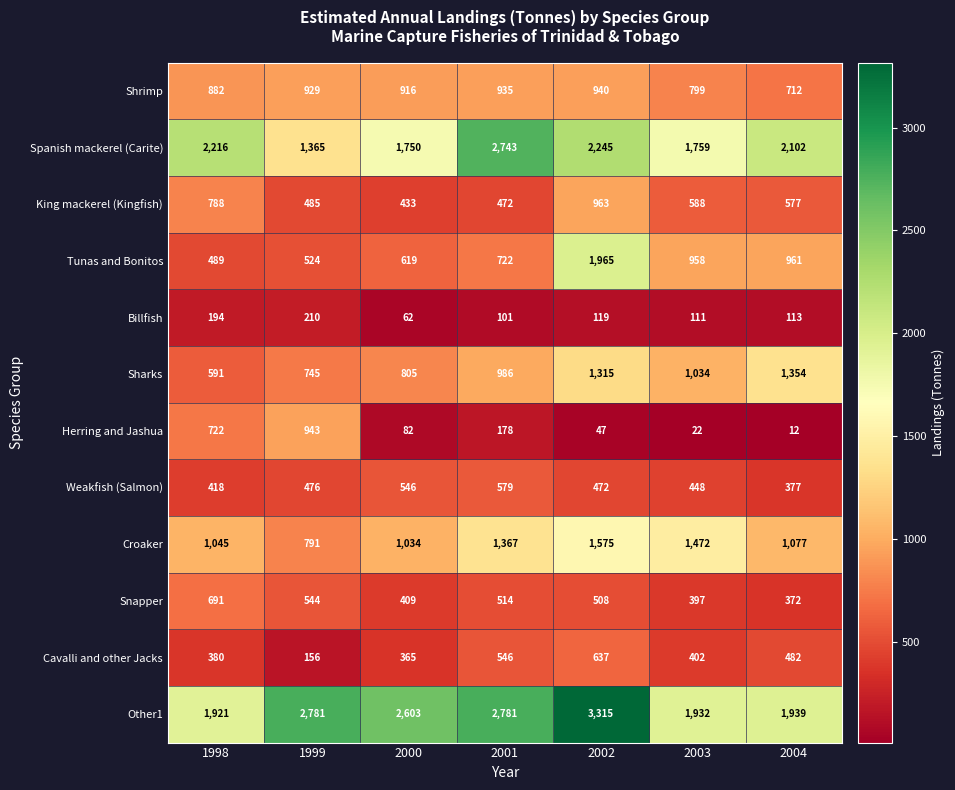

What is the smallest value displayed?

12